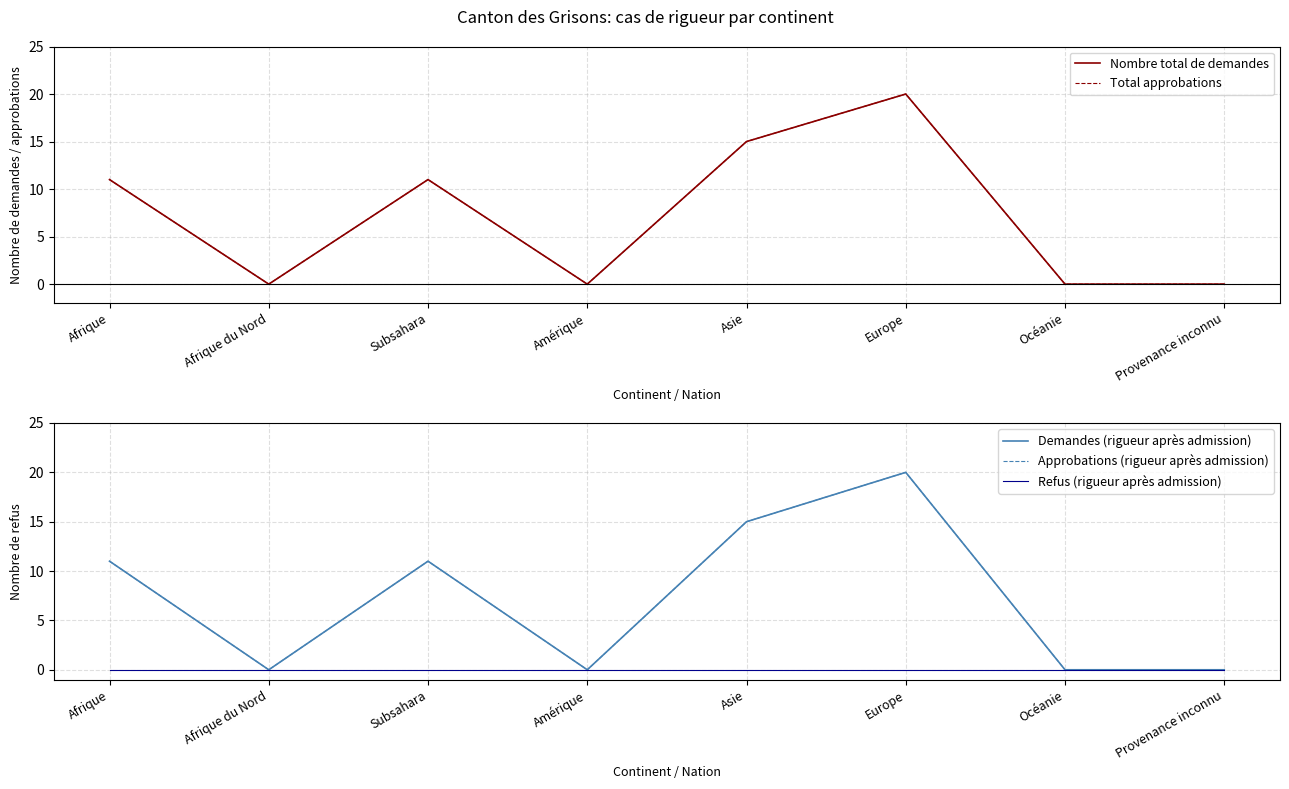

What is the label of the 4th point from the left?

Amérique